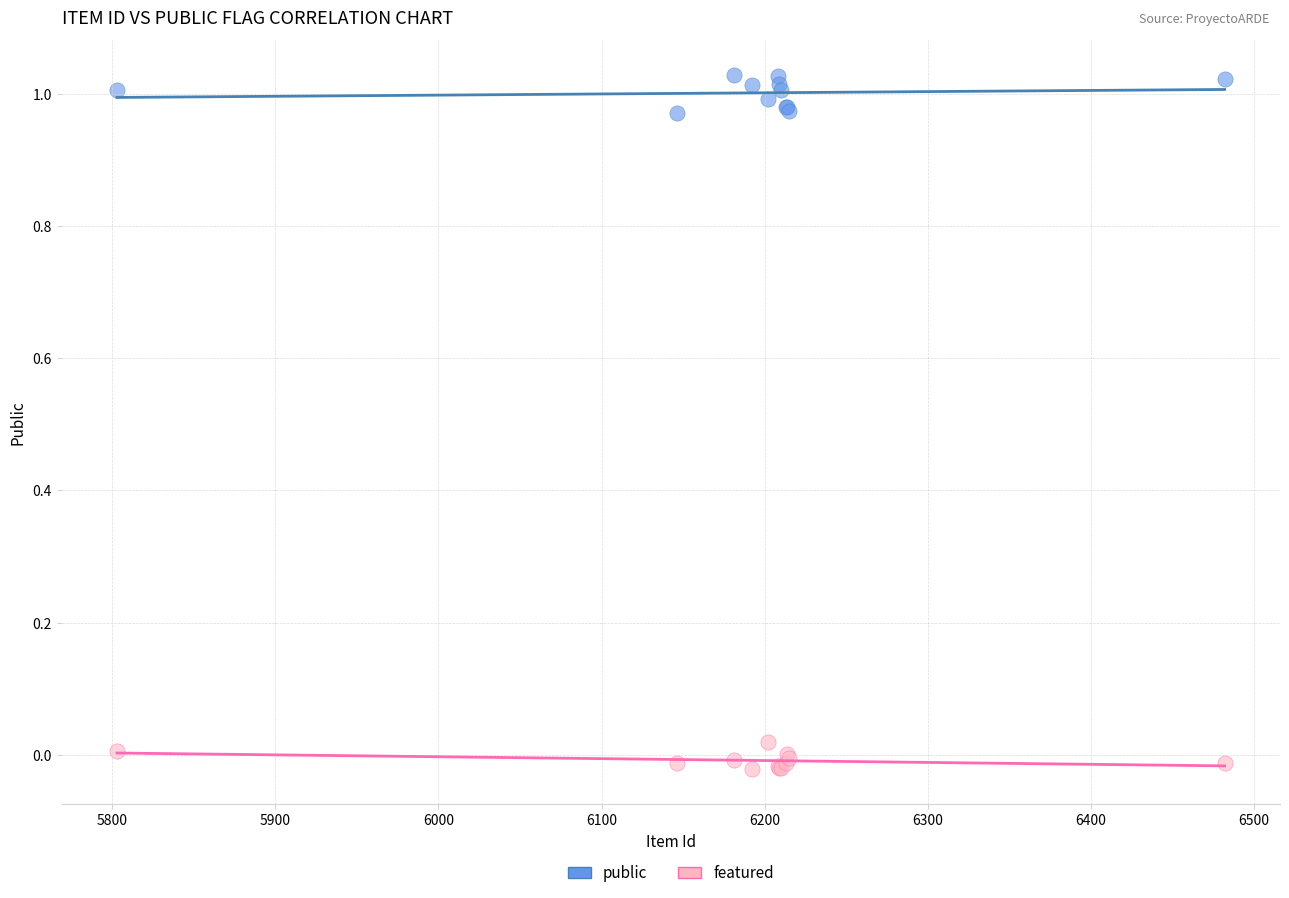

What is the X range (max minus min) for the scatter plot?

679.0